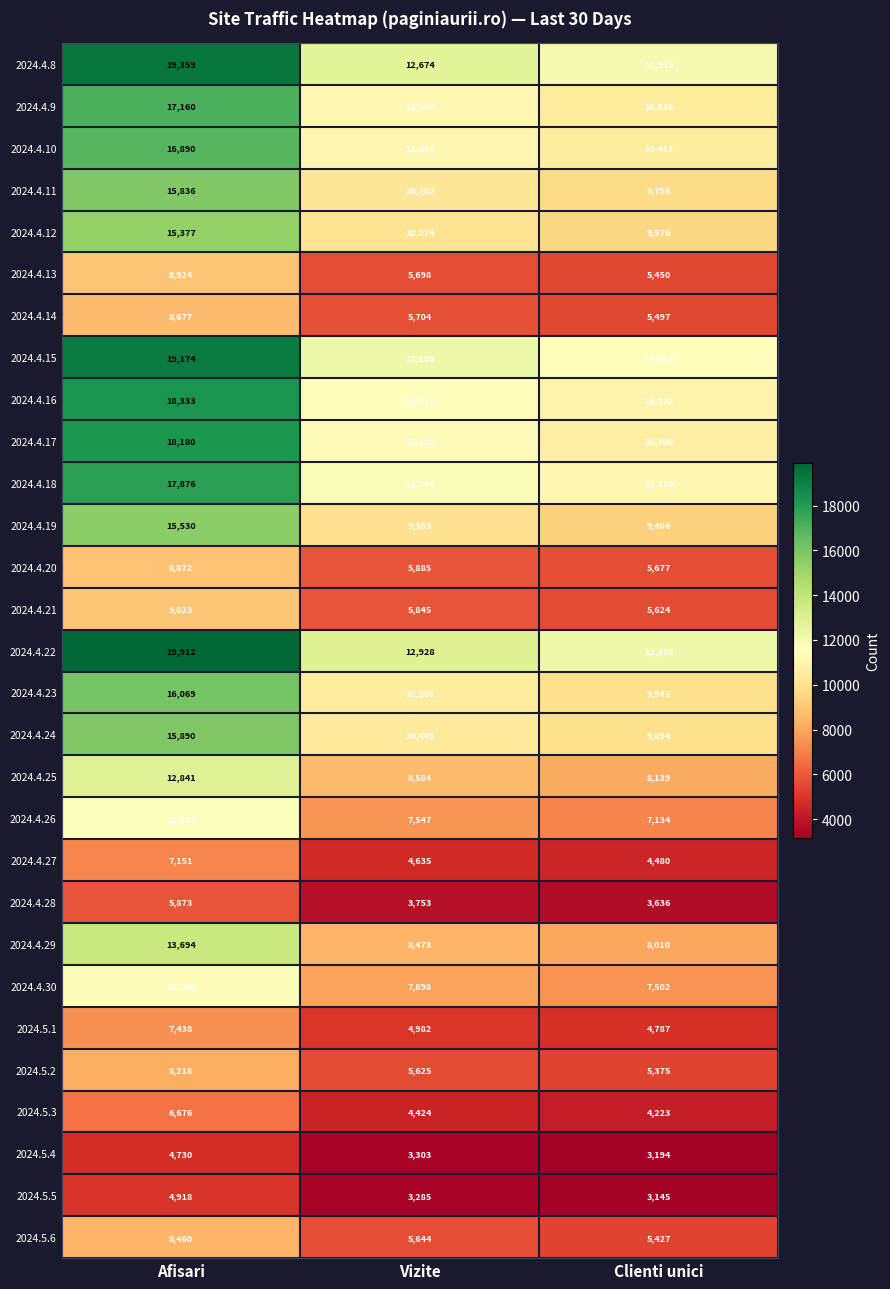

What is the spread (max minus min) of values at Clienti unici?

9043